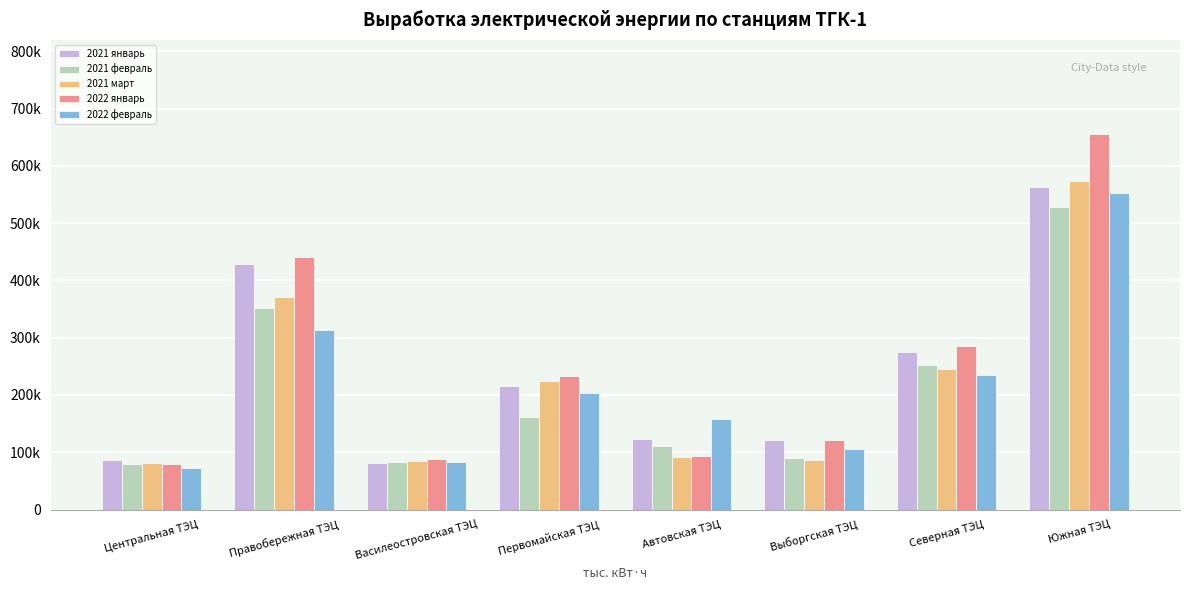

Does the chart contain any negative values?

No